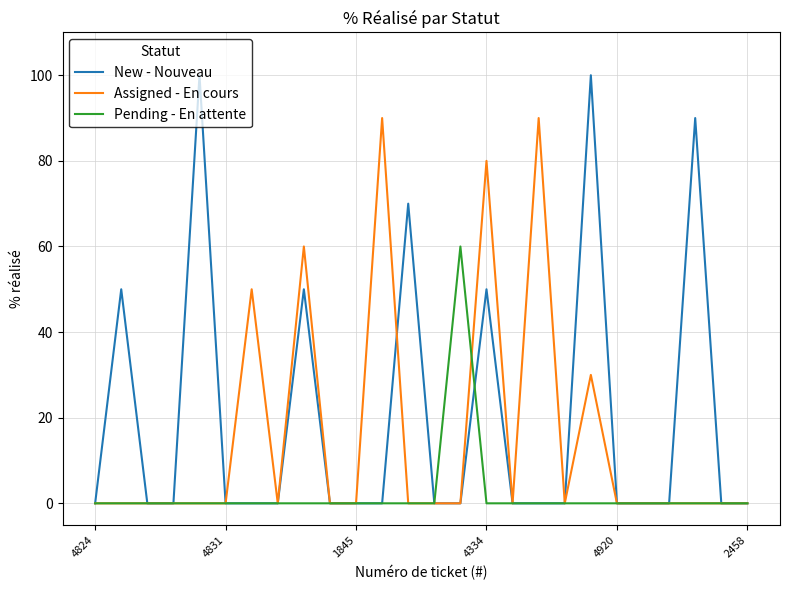

In Assigned - En cours, how many points are higher than both neighbors (excluding endpoints)?

6